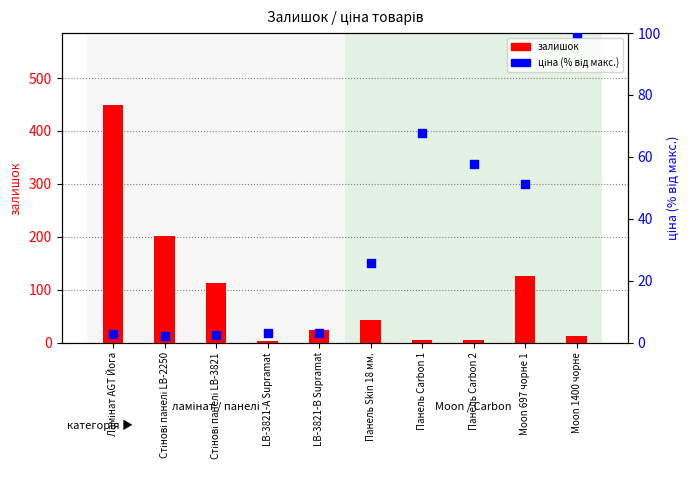

What are all the series names shown in the legend?

залишок, ціна (норм.)